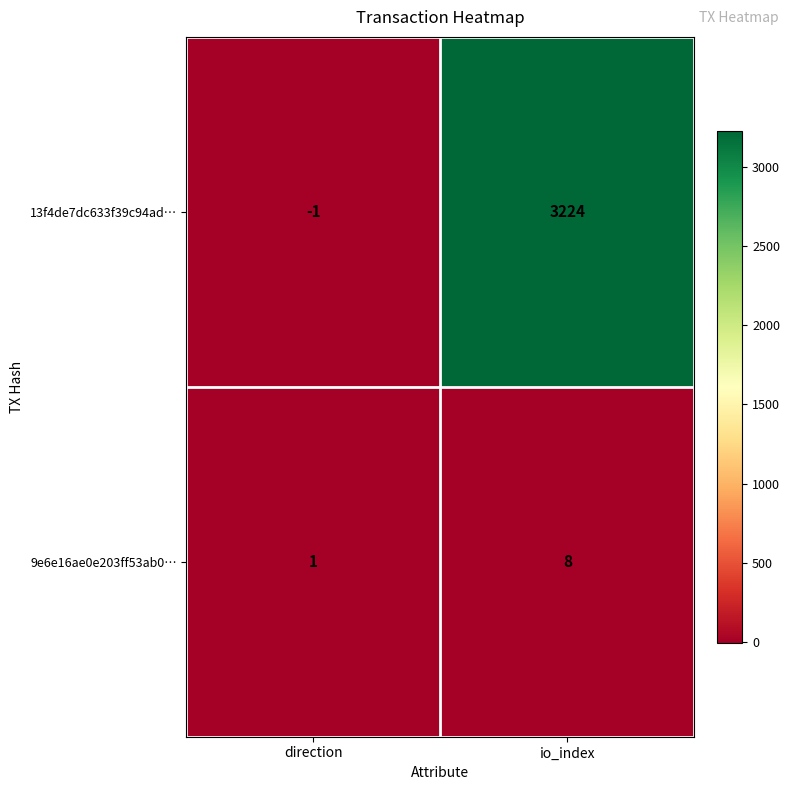

What is the sum of all 13f4de7dc633f39c94ad… values?

3223